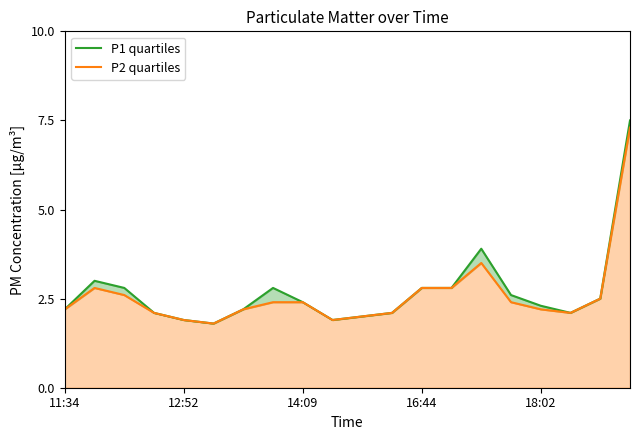

What is the sum of all P2 line values?

52.0